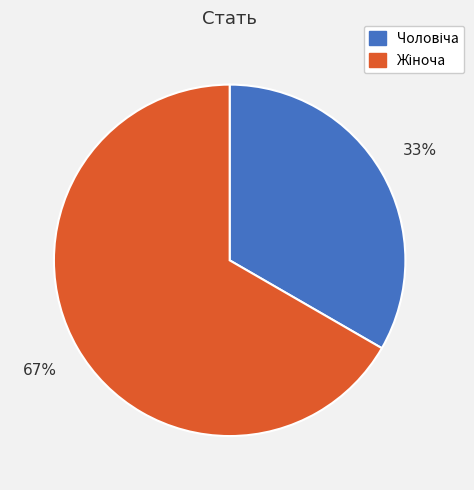

Is there a majority slice in this chart?

Yes